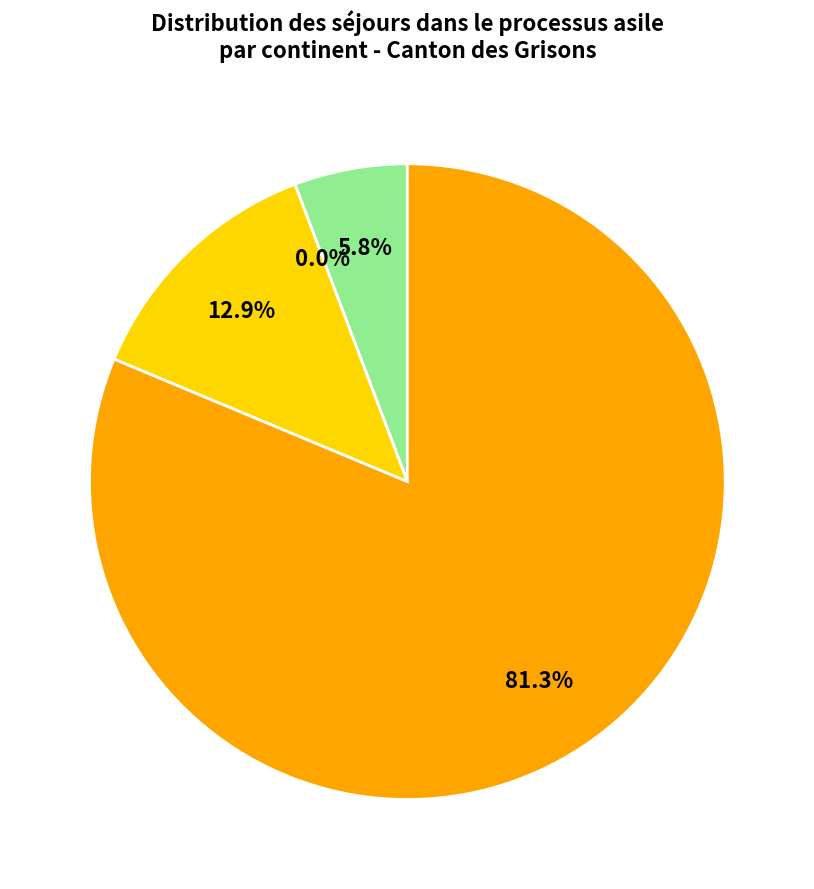

What is the change in value from Afrique to Europe?

+105